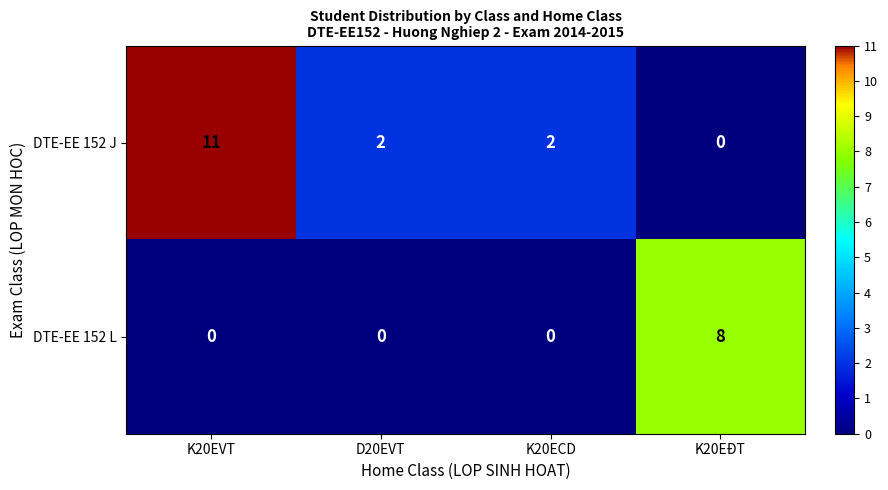

What is the highest value of the DTE-EE 152 J series?

11